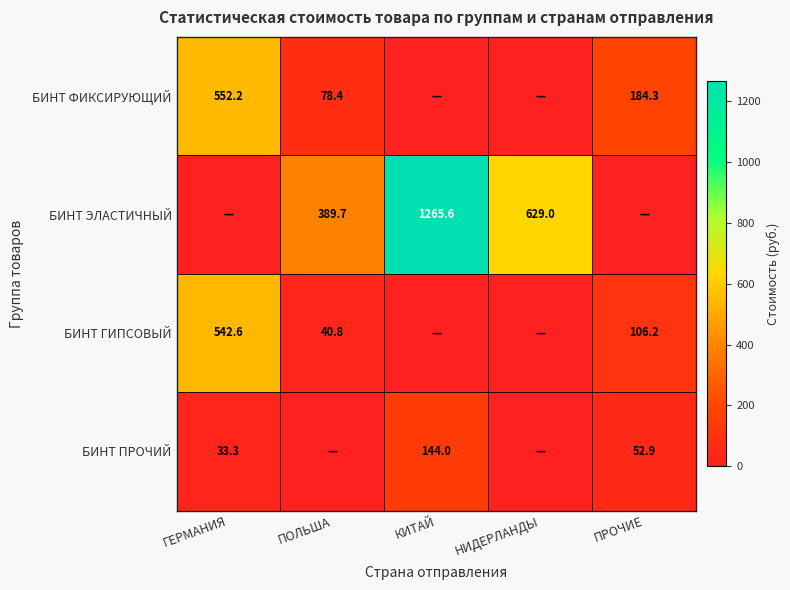

Is it true that БИНТ ПРОЧИЙ equals 244.2 at КИТАЙ?

False